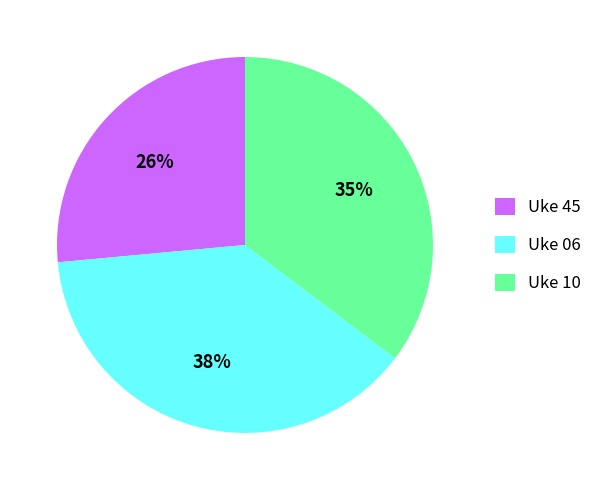

Do Uke 10 and Uke 45 together represent more than half of the pie?

Yes